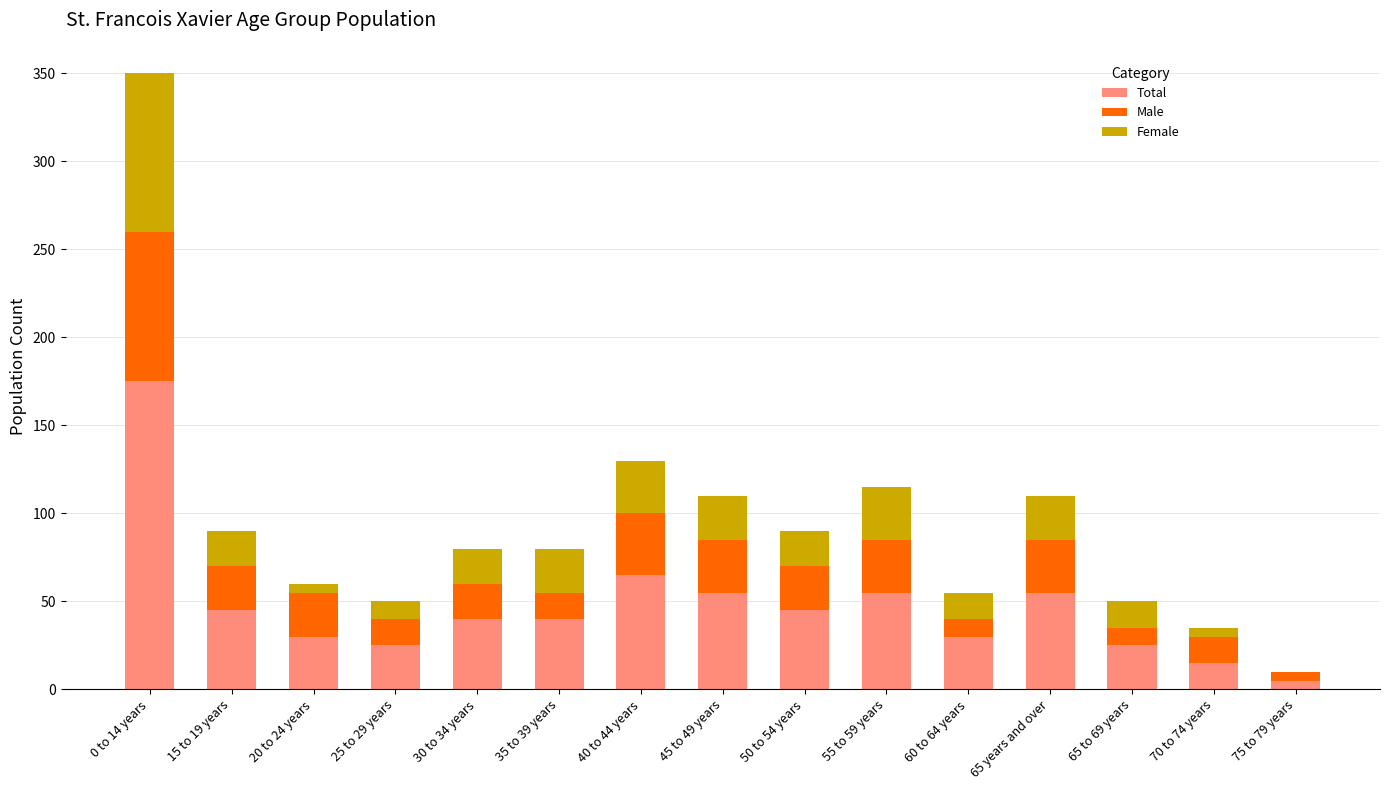

Is it true that Total equals 76 at 55 to 59 years?

False